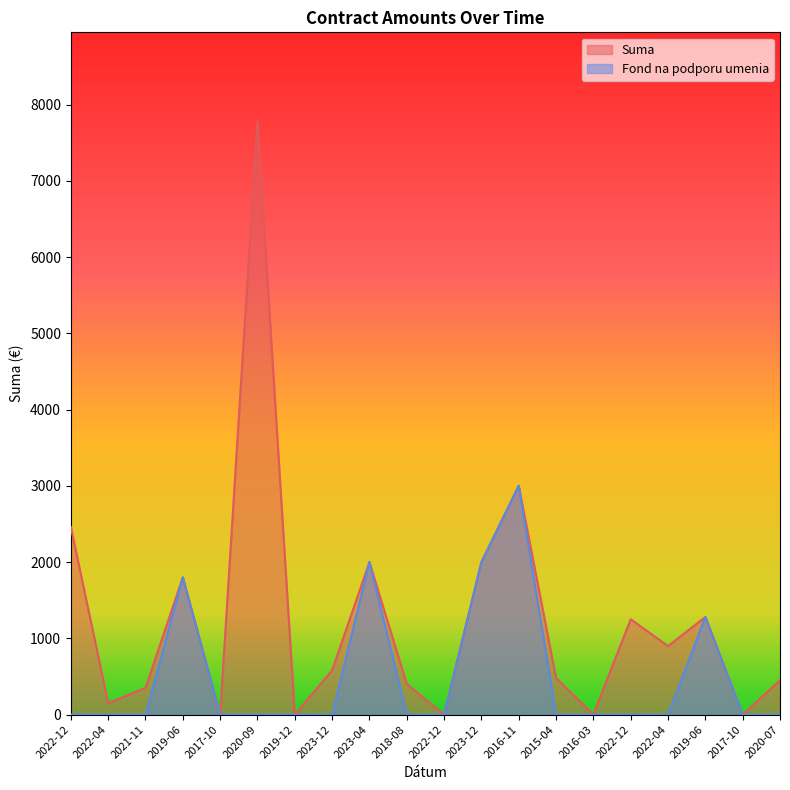

The value of Suma at 2022-12 is 1426. True or false?

False